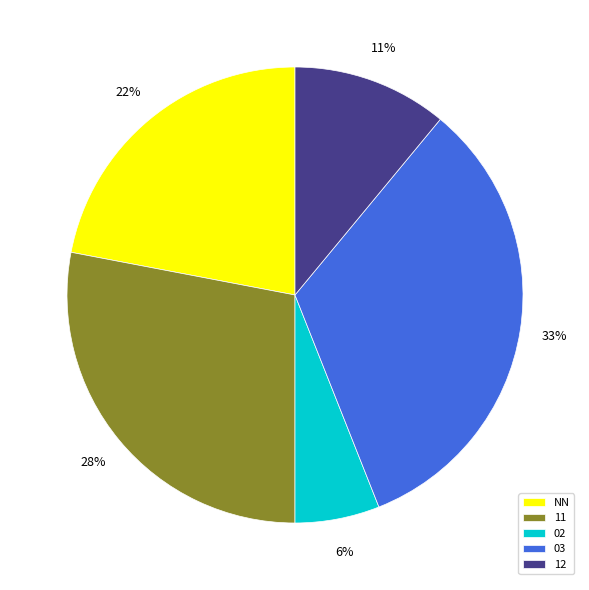

Is there any slice that represents more than half of the pie?

No